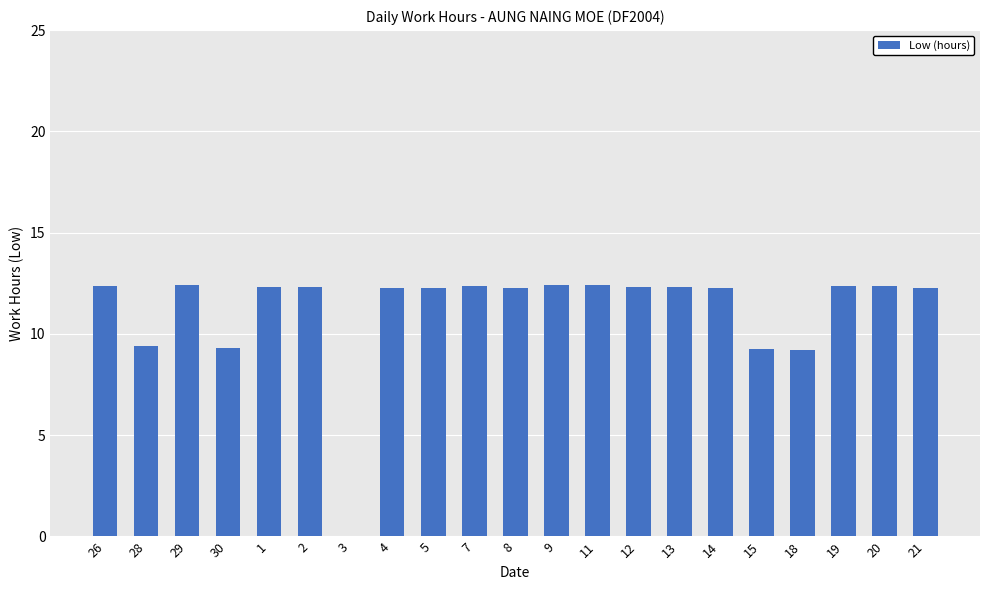

Where does the data first go above 12?

26